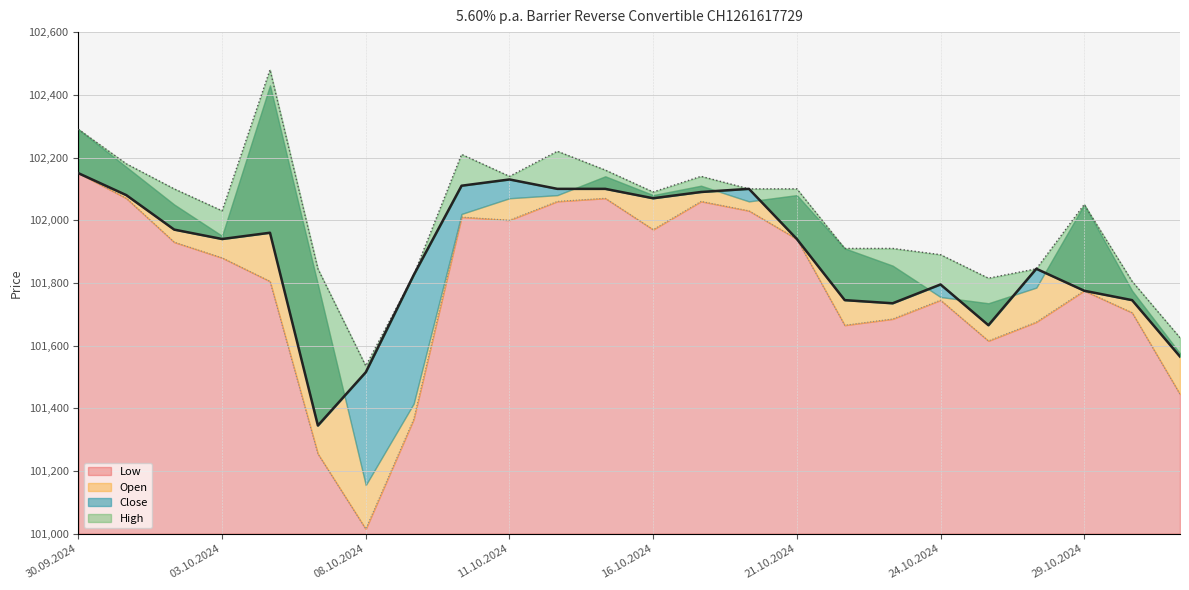

At which category does High reach its first local valley?

03.10.2024